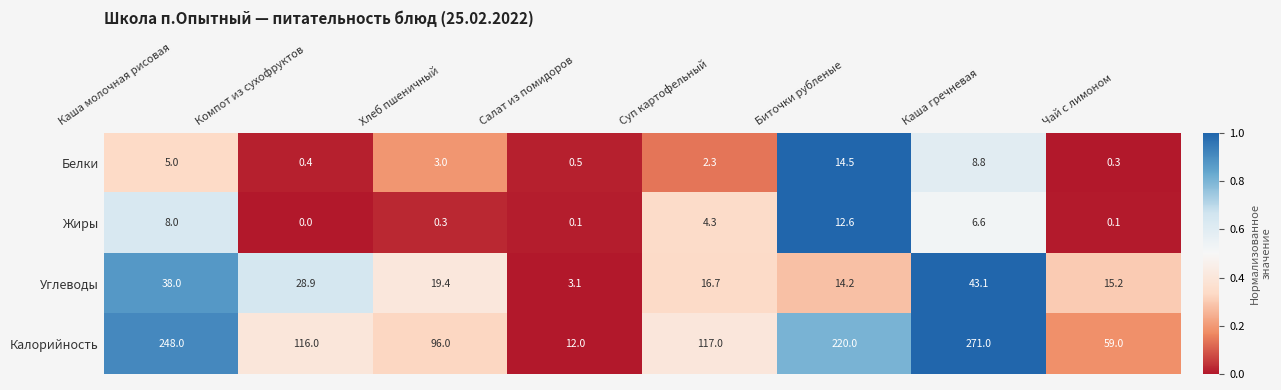

At which category does the chart reach its peak across all series?

Каша гречневая